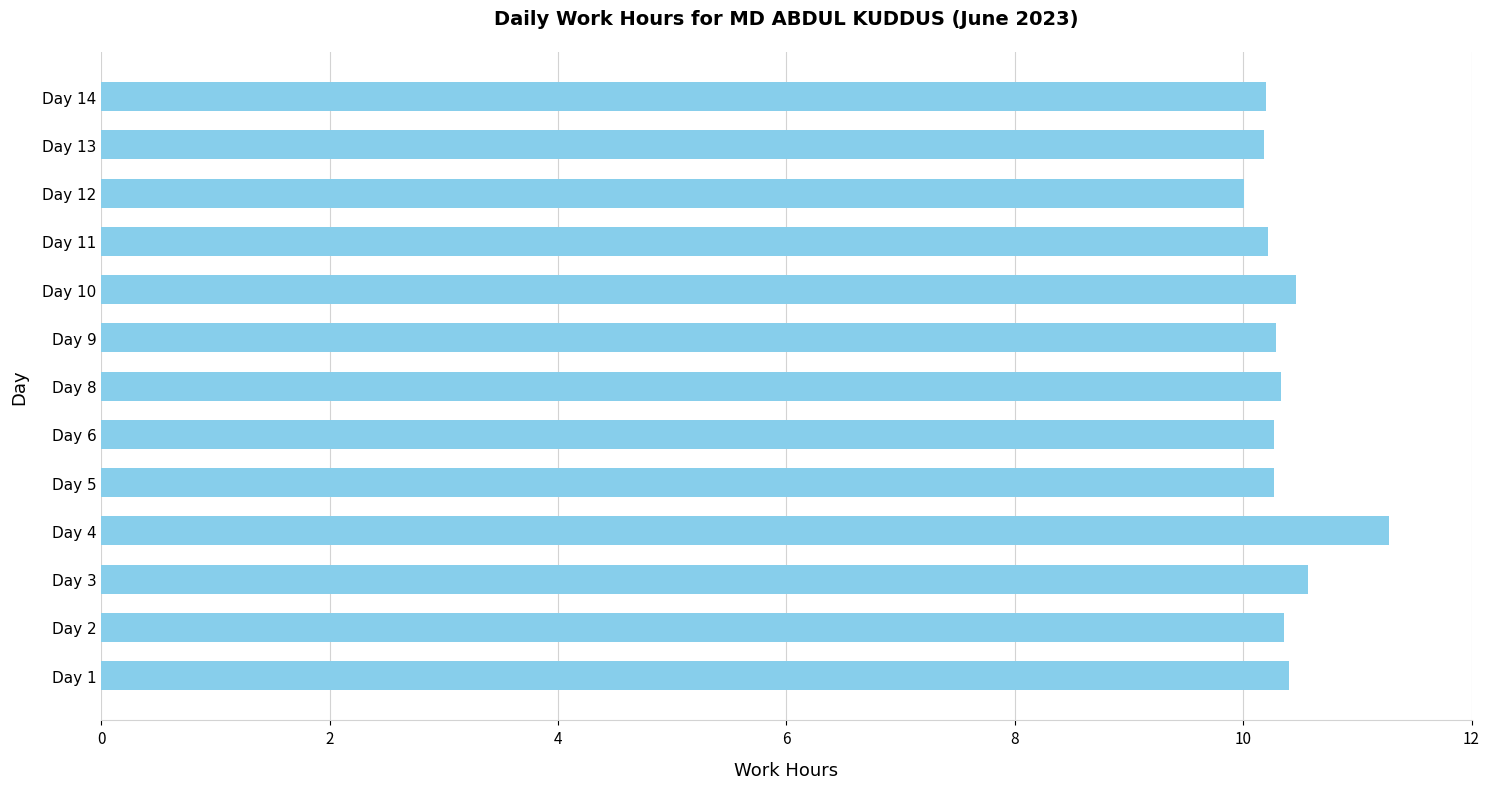

Which has a higher value, Day 9 or Day 3?

Day 3